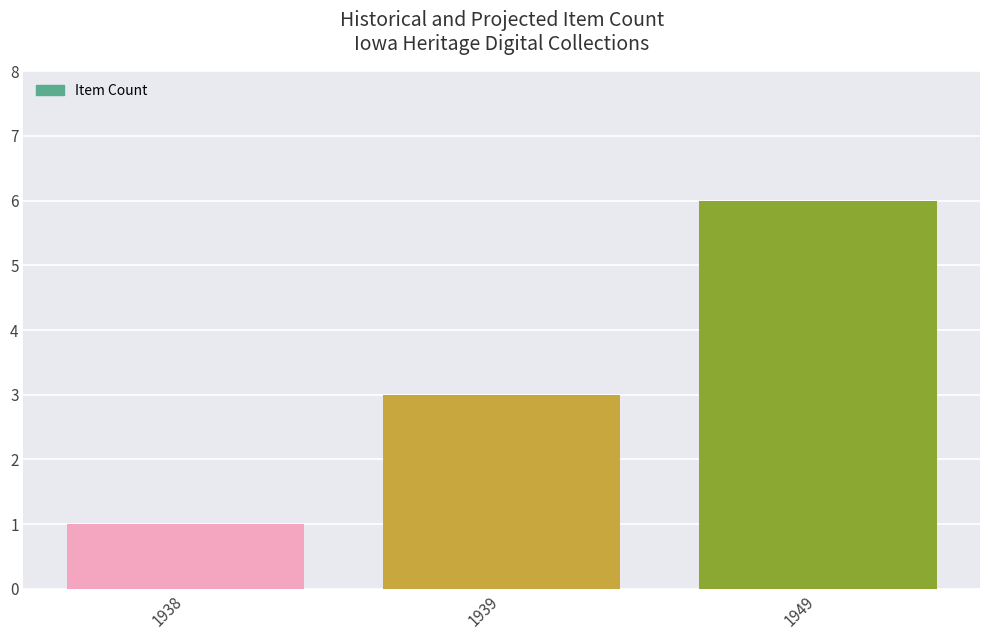

What is the sum of the values at 1939 and 1949?

9